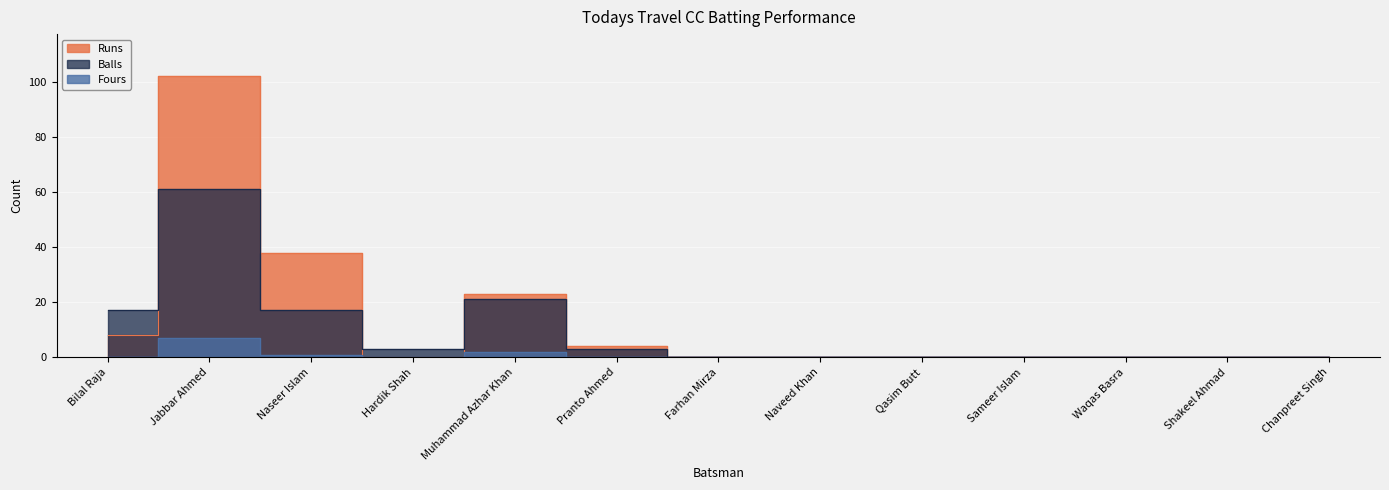

Which series has the largest total across all categories?

Runs